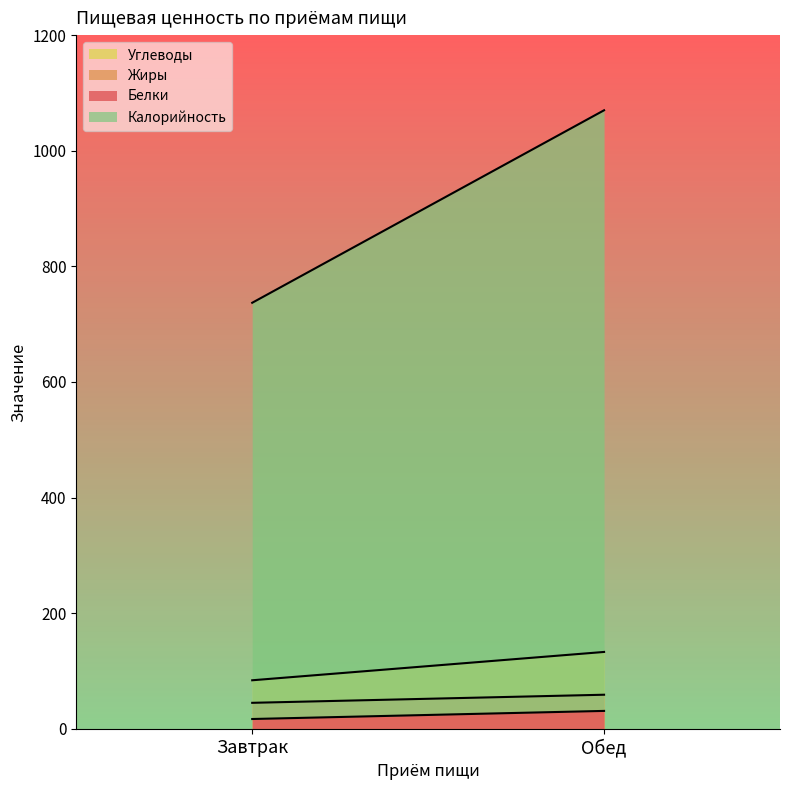

True or false: Углеводы has a value of 84 at Завтрак.

True